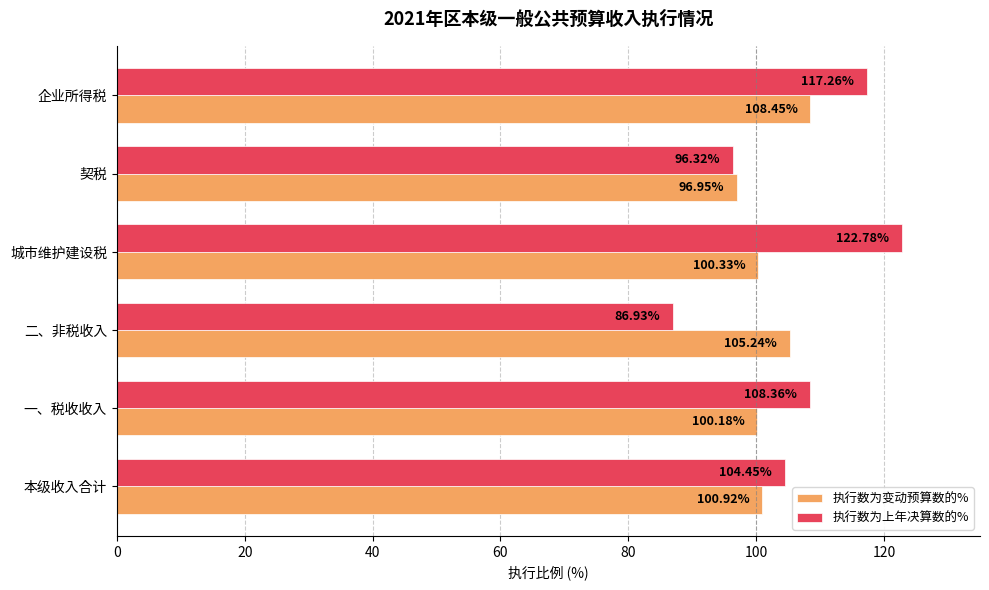

What is the difference between the maximum and second lowest values in the 执行数为上年决算数的% series?

26.5